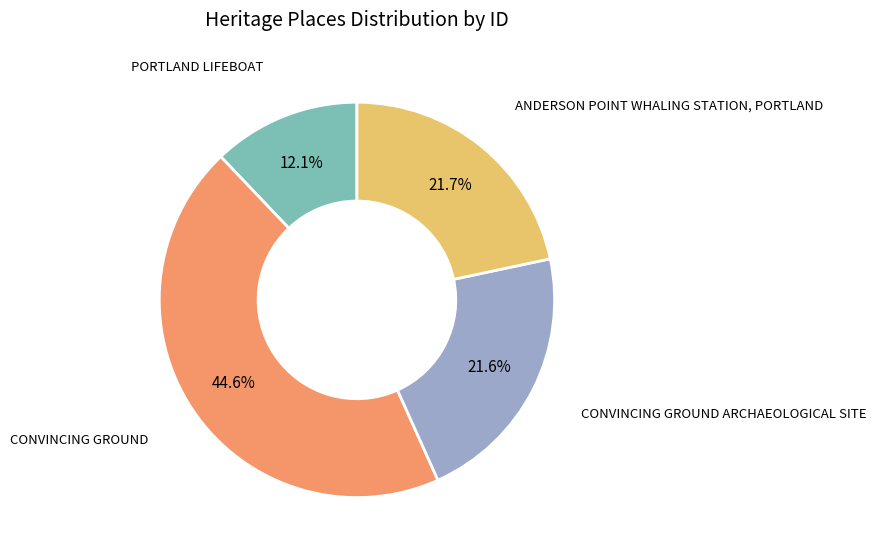

Is there a majority slice in this chart?

No